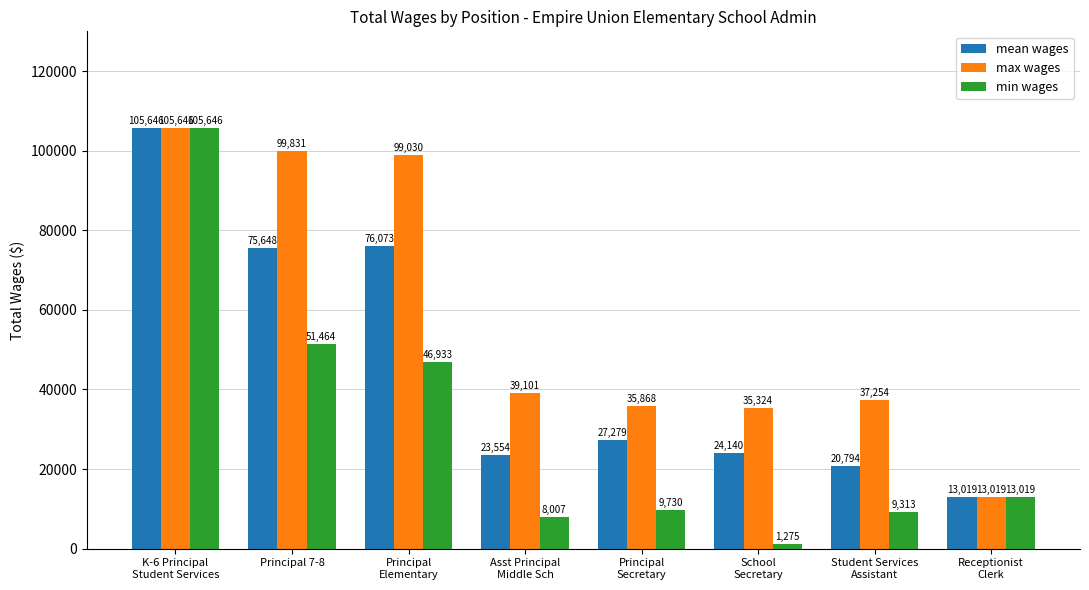

What is the difference between the maximum and minimum values in the mean wages series?

92627.0